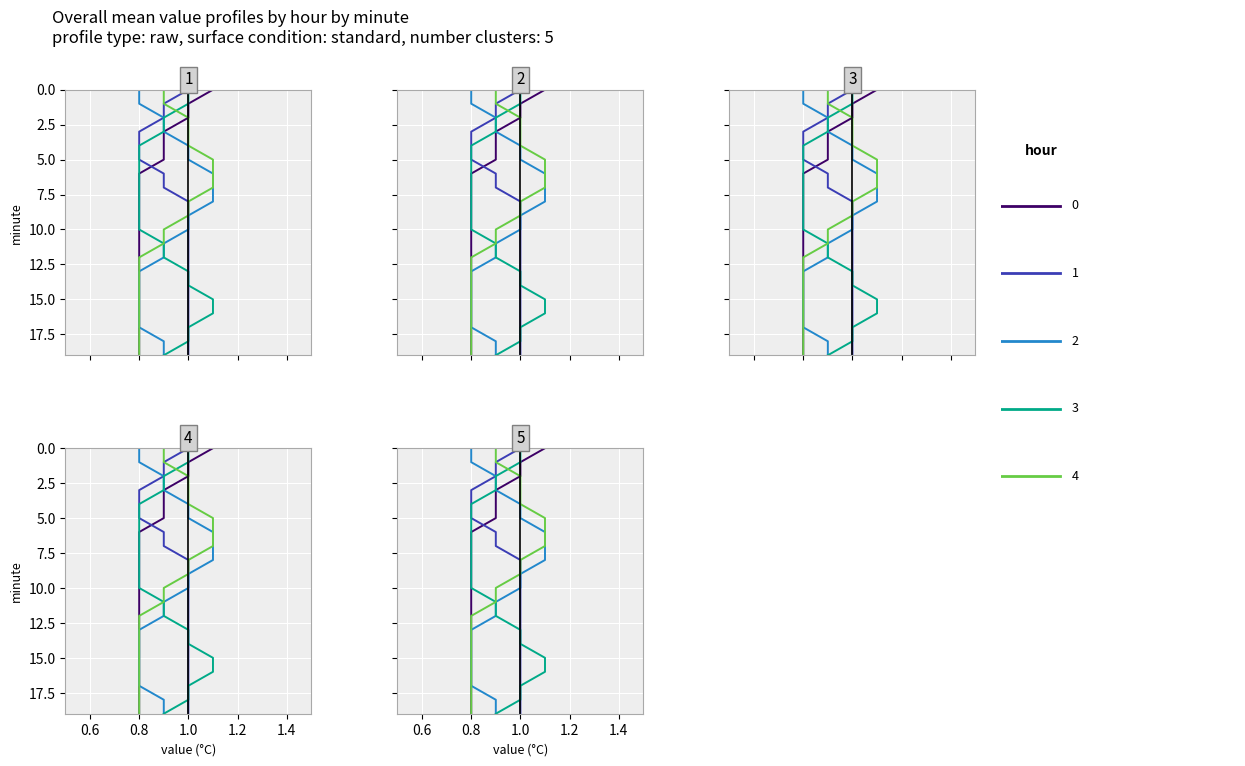

What is the total value across all series at 0.8?

10